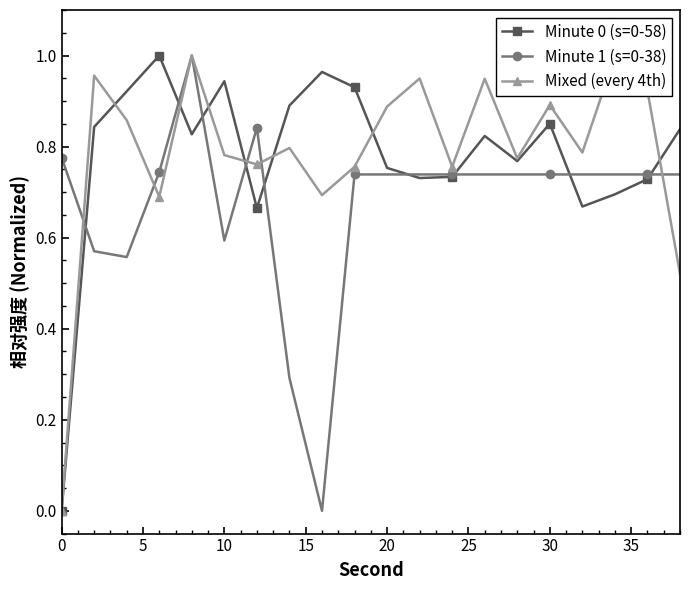

How many lines are shown in the chart?

3